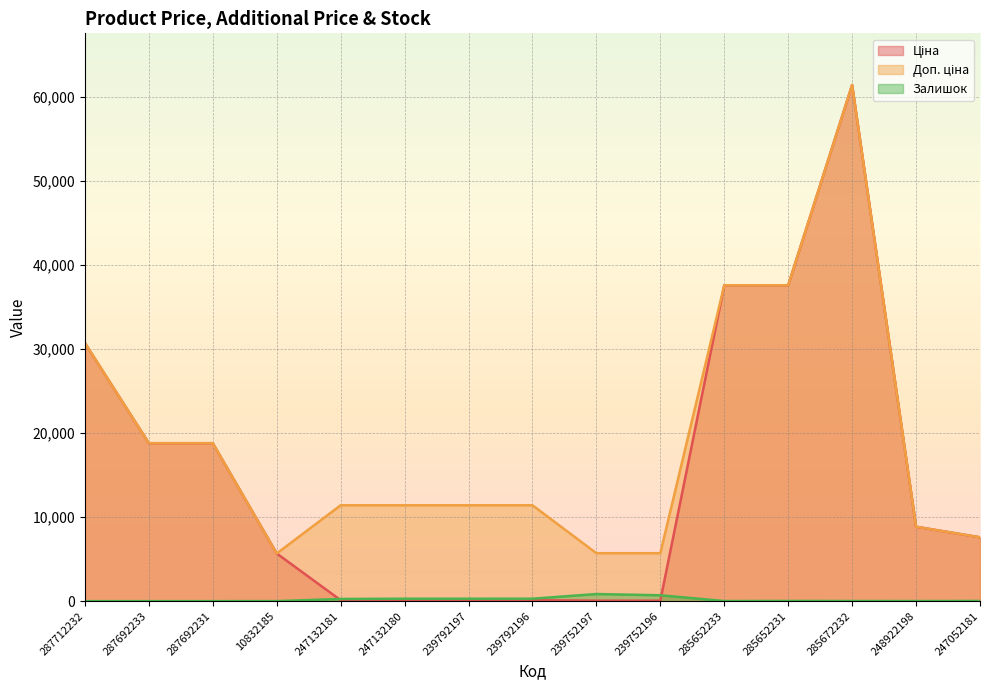

Which category has the lowest value in the Залишок series?

287712232